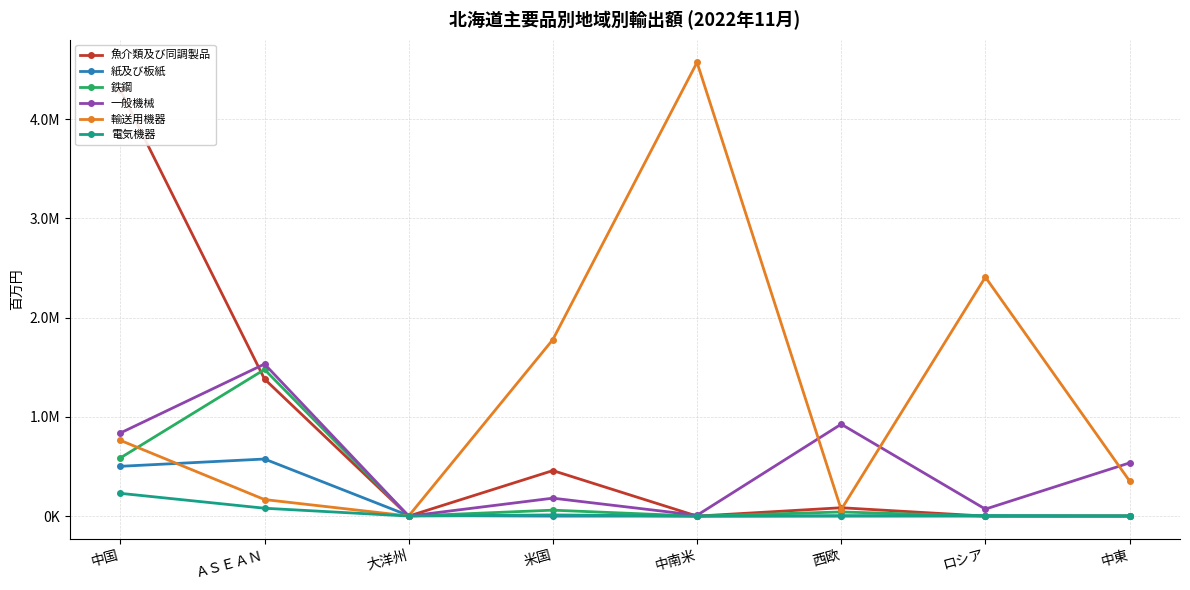

Reading right to left, what are all the values shown in this chart?

魚介類及び同調製品: 中東=1587	ロシア=0	西欧=84353	中南米=0	米国=458776	大洋州=0	ＡＳＥＡＮ=1380963	中国=4292745
紙及び板紙: 中東=0	ロシア=0	西欧=0	中南米=0	米国=0	大洋州=5172	ＡＳＥＡＮ=575318	中国=501838
鉄鋼: 中東=0	ロシア=0	西欧=41807	中南米=0	米国=59940	大洋州=0	ＡＳＥＡＮ=1477410	中国=586467
一般機械: 中東=536032	ロシア=70579	西欧=926221	中南米=8356	米国=180895	大洋州=0	ＡＳＥＡＮ=1532142	中国=837467
輸送用機器: 中東=354603	ロシア=2408026	西欧=66339	中南米=4571548	米国=1778658	大洋州=1413	ＡＳＥＡＮ=166783	中国=763274
電気機器: 中東=2075	ロシア=5742	西欧=4220	中南米=0	米国=12090	大洋州=529	ＡＳＥＡＮ=79390	中国=229450